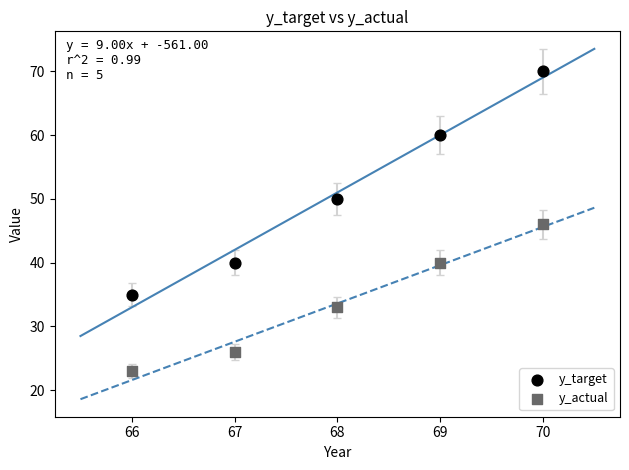

Which series has the largest Y range (max minus min)?

y_target